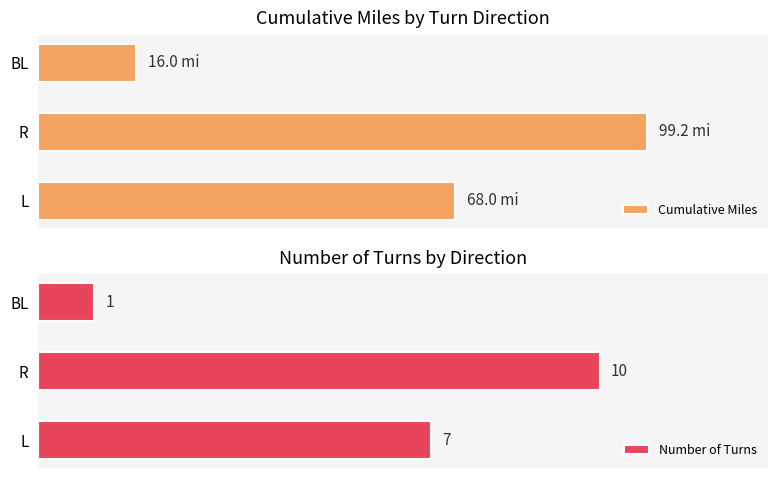

At which label does Cumulative Miles reach its minimum?

BL